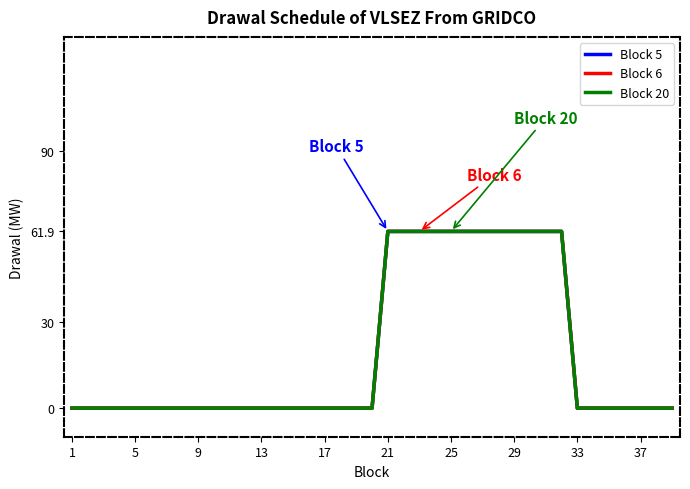

Which series has the widest spread of values?

Block 5